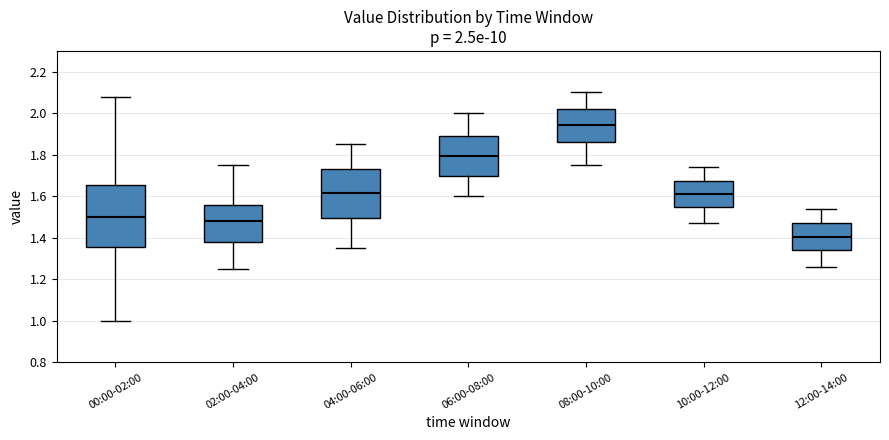

Which box has the highest median line?

08:00-10:00